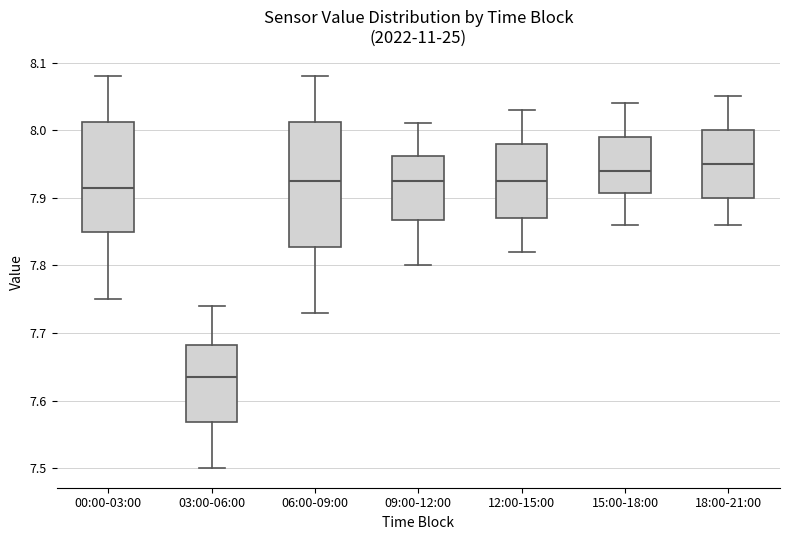

Reading left to right, transcribe this box plot: for each box, give where its median line is, the range the box spans, and where its two whiskers end, as read against the y-axis. The values are not printed on the chart, so give them approximately, as read against the axis.

00:00-03:00: median 7.92, box 7.85 to 8.01, whiskers 7.75 to 8.08
03:00-06:00: median 7.64, box 7.57 to 7.68, whiskers 7.50 to 7.74
06:00-09:00: median 7.93, box 7.83 to 8.01, whiskers 7.73 to 8.08
09:00-12:00: median 7.93, box 7.87 to 7.96, whiskers 7.80 to 8.01
12:00-15:00: median 7.93, box 7.87 to 7.98, whiskers 7.82 to 8.03
15:00-18:00: median 7.94, box 7.91 to 7.99, whiskers 7.86 to 8.04
18:00-21:00: median 7.95, box 7.90 to 8.00, whiskers 7.86 to 8.05